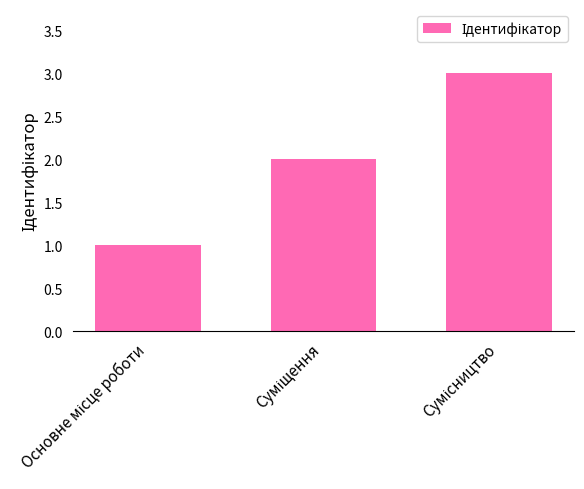

What is the maximum value shown in the chart?

3